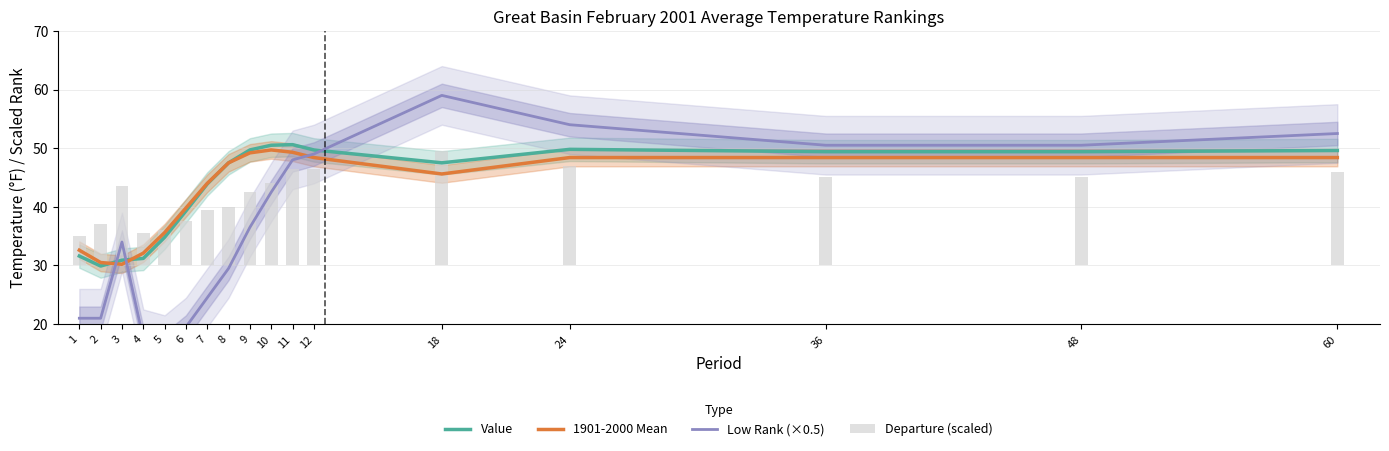

What is the total value across all series at 24?

169.2